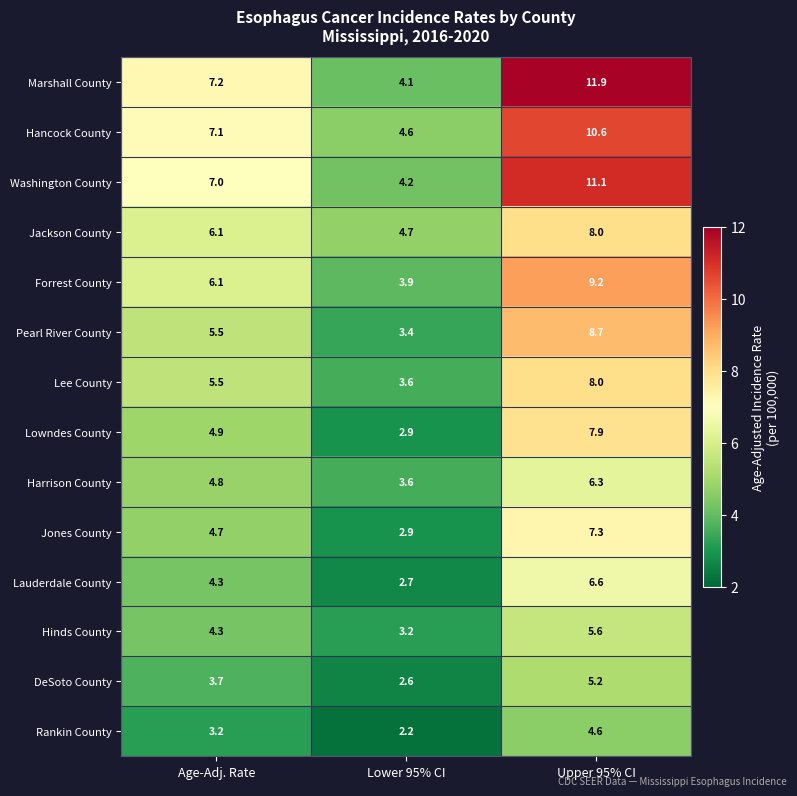

The value of Harrison County at Age-Adj. Rate is 4.8. True or false?

True